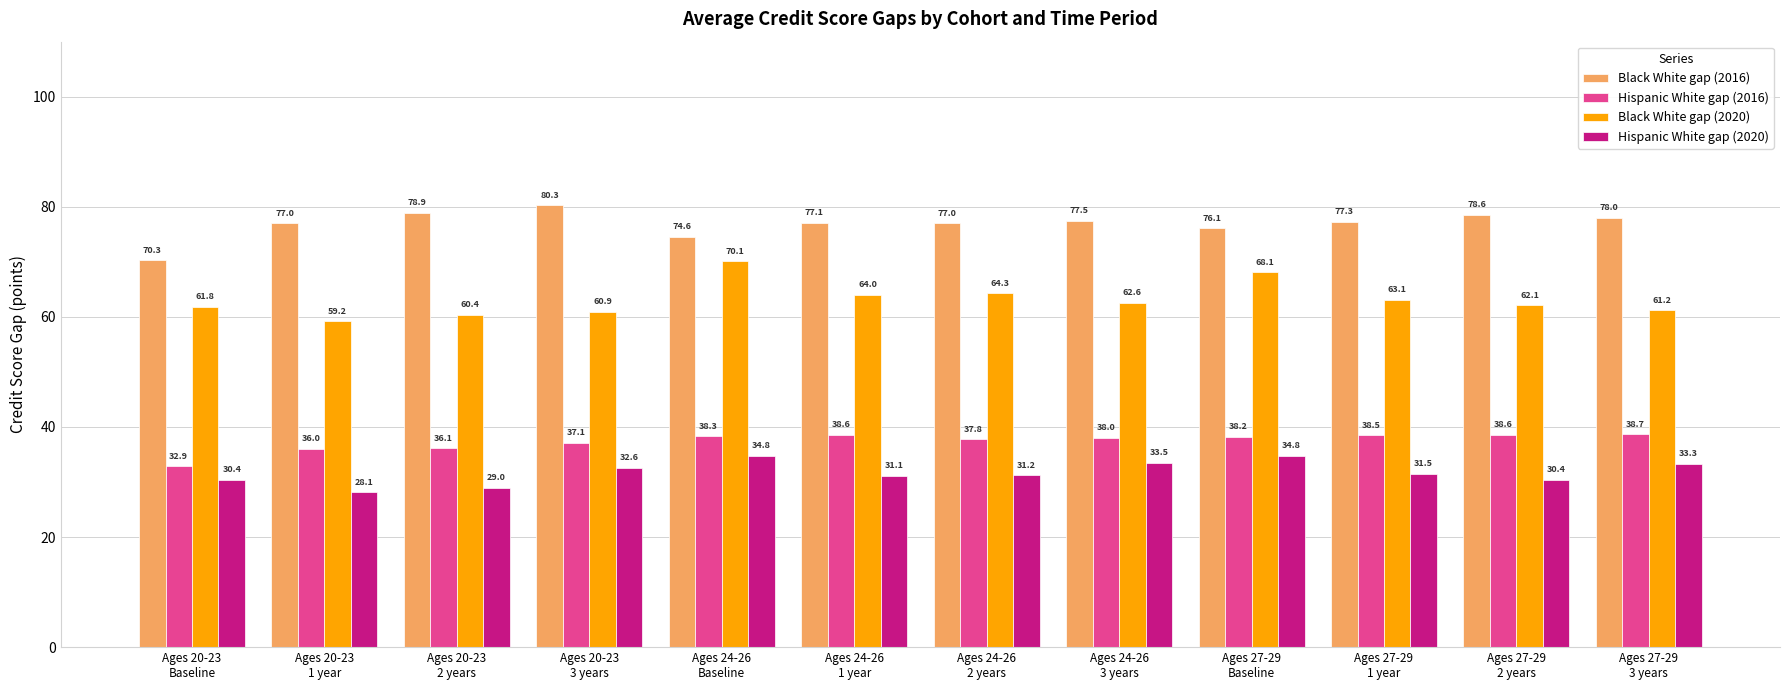

Reading left to right, extract all data points from this chart.

Black White gap (2016): 70.3	77.0	78.9	80.3	74.6	77.1	77.0	77.5	76.1	77.3	78.6	78.0
Hispanic White gap (2016): 32.9	36.0	36.1	37.1	38.3	38.6	37.8	38.0	38.2	38.5	38.6	38.7
Black White gap (2020): 61.8	59.2	60.4	60.9	70.1	64.0	64.3	62.6	68.1	63.1	62.1	61.2
Hispanic White gap (2020): 30.4	28.1	29.0	32.6	34.8	31.1	31.2	33.5	34.8	31.5	30.4	33.3